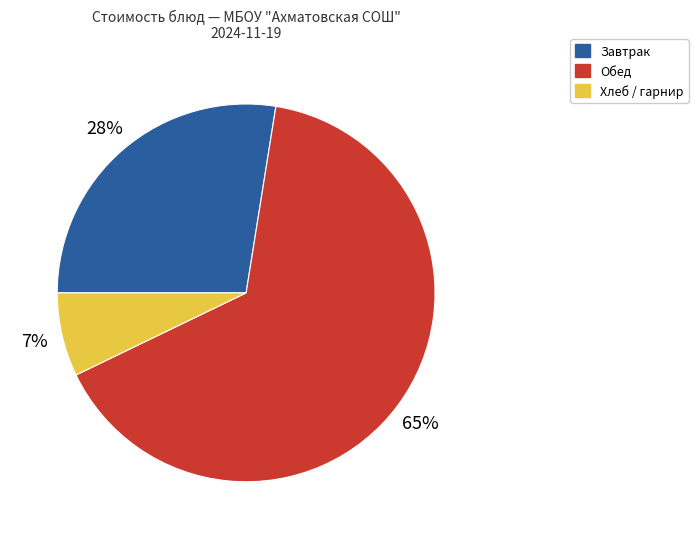

To the nearest percent, what is the difference between the largest and smallest slice percentages?

58%